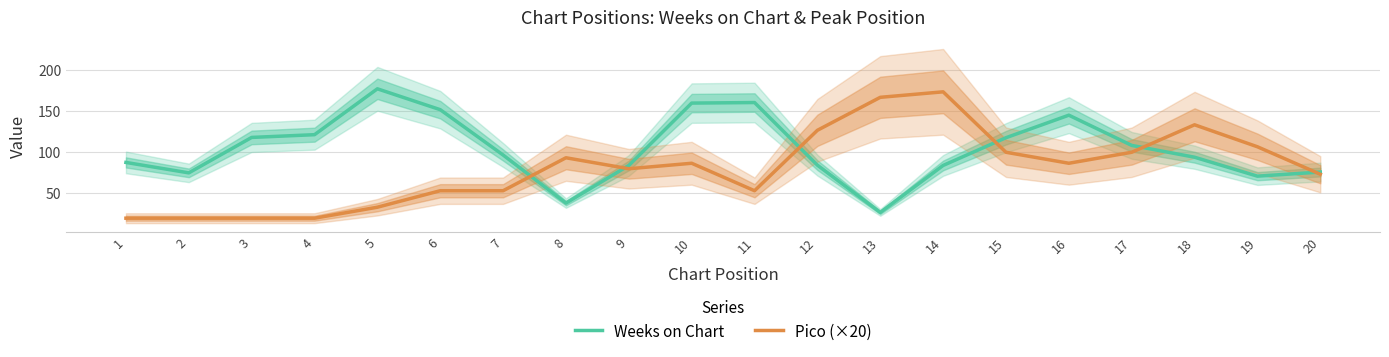

Rank the series by their maximum value, from lowest to highest.

Pico (×20), Weeks on Chart